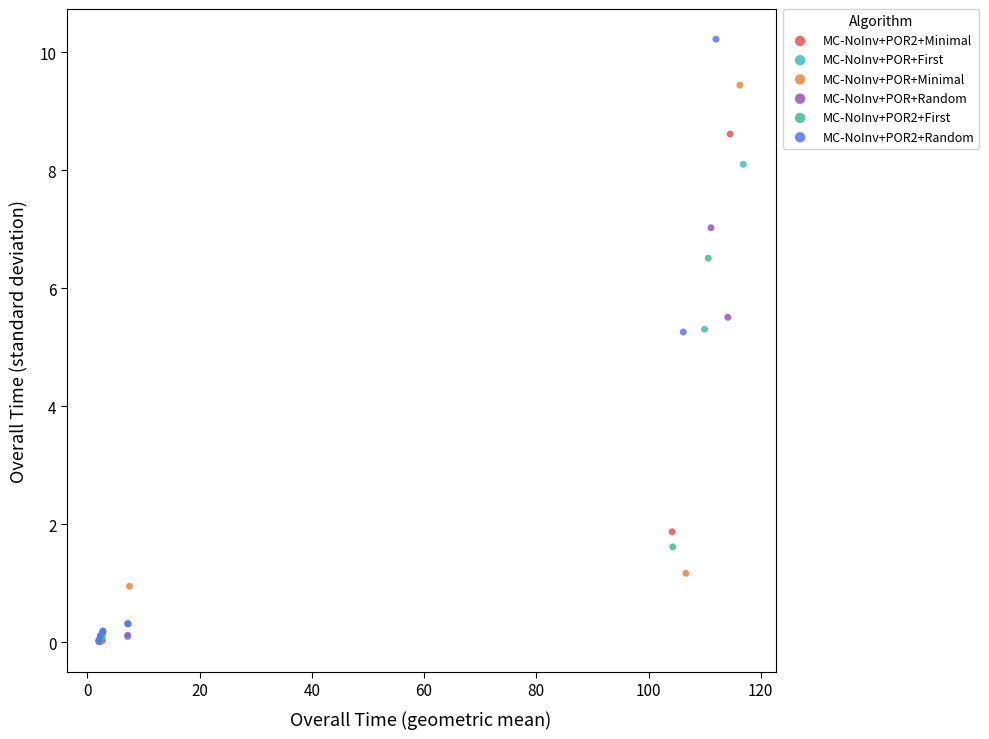

Which series contains the highest Y value?

MC-NoInv+POR2+Random